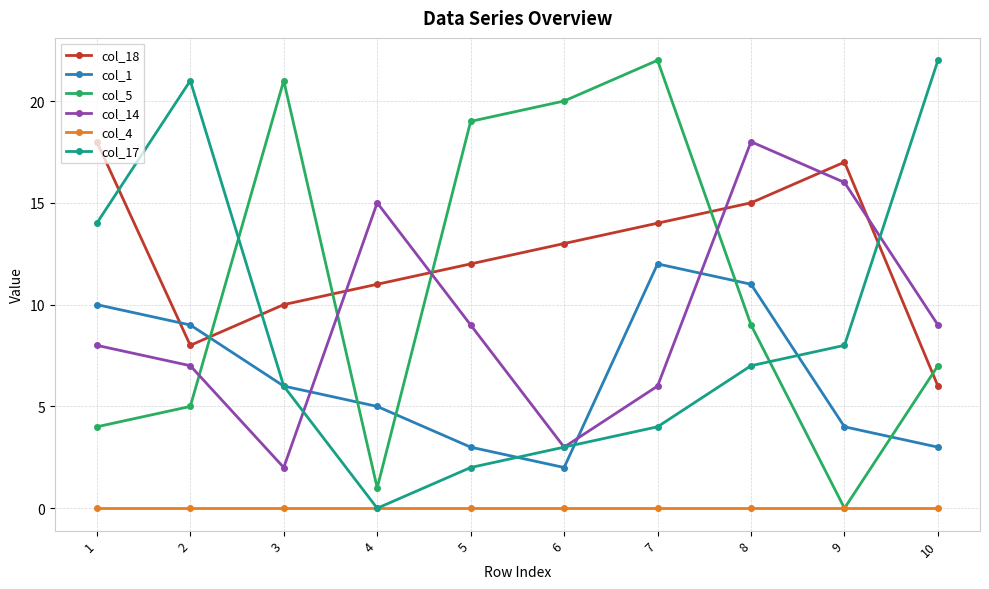

Reading left to right, transcribe all the data shown in this chart.

col_18: 18	8	10	11	12	13	14	15	17	6
col_1: 10	9	6	5	3	2	12	11	4	3
col_5: 4	5	21	1	19	20	22	9	0	7
col_14: 8	7	2	15	9	3	6	18	16	9
col_4: 0	0	0	0	0	0	0	0	0	0
col_17: 14	21	6	0	2	3	4	7	8	22